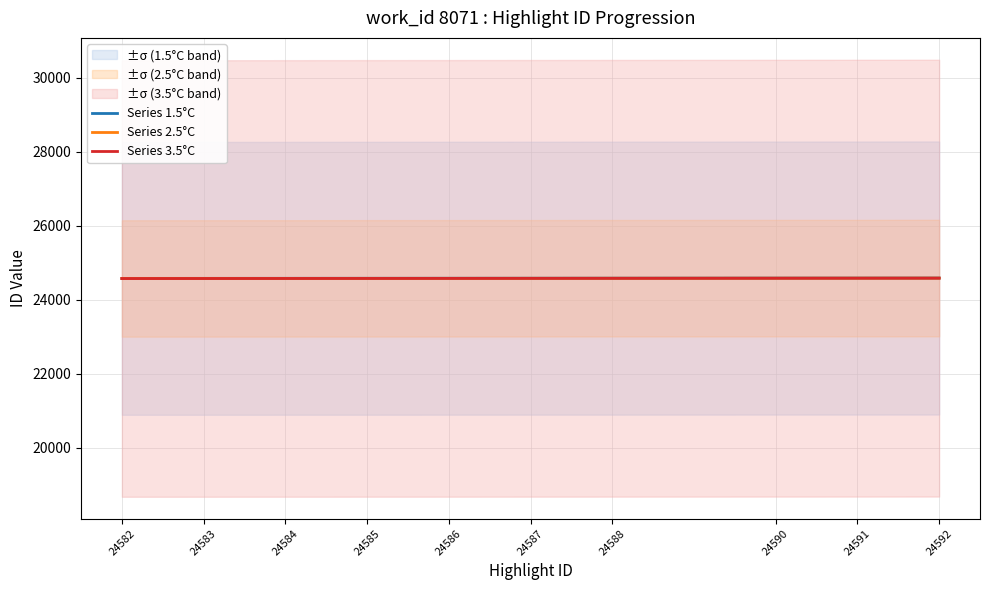

How many Series 3.5°C values are between 24580 and 24586?

6